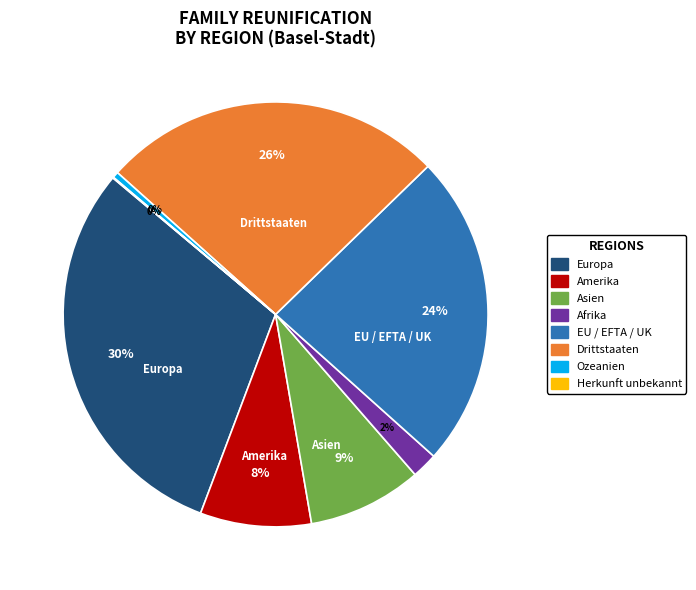

Which category has the biggest portion of the pie?

Europa